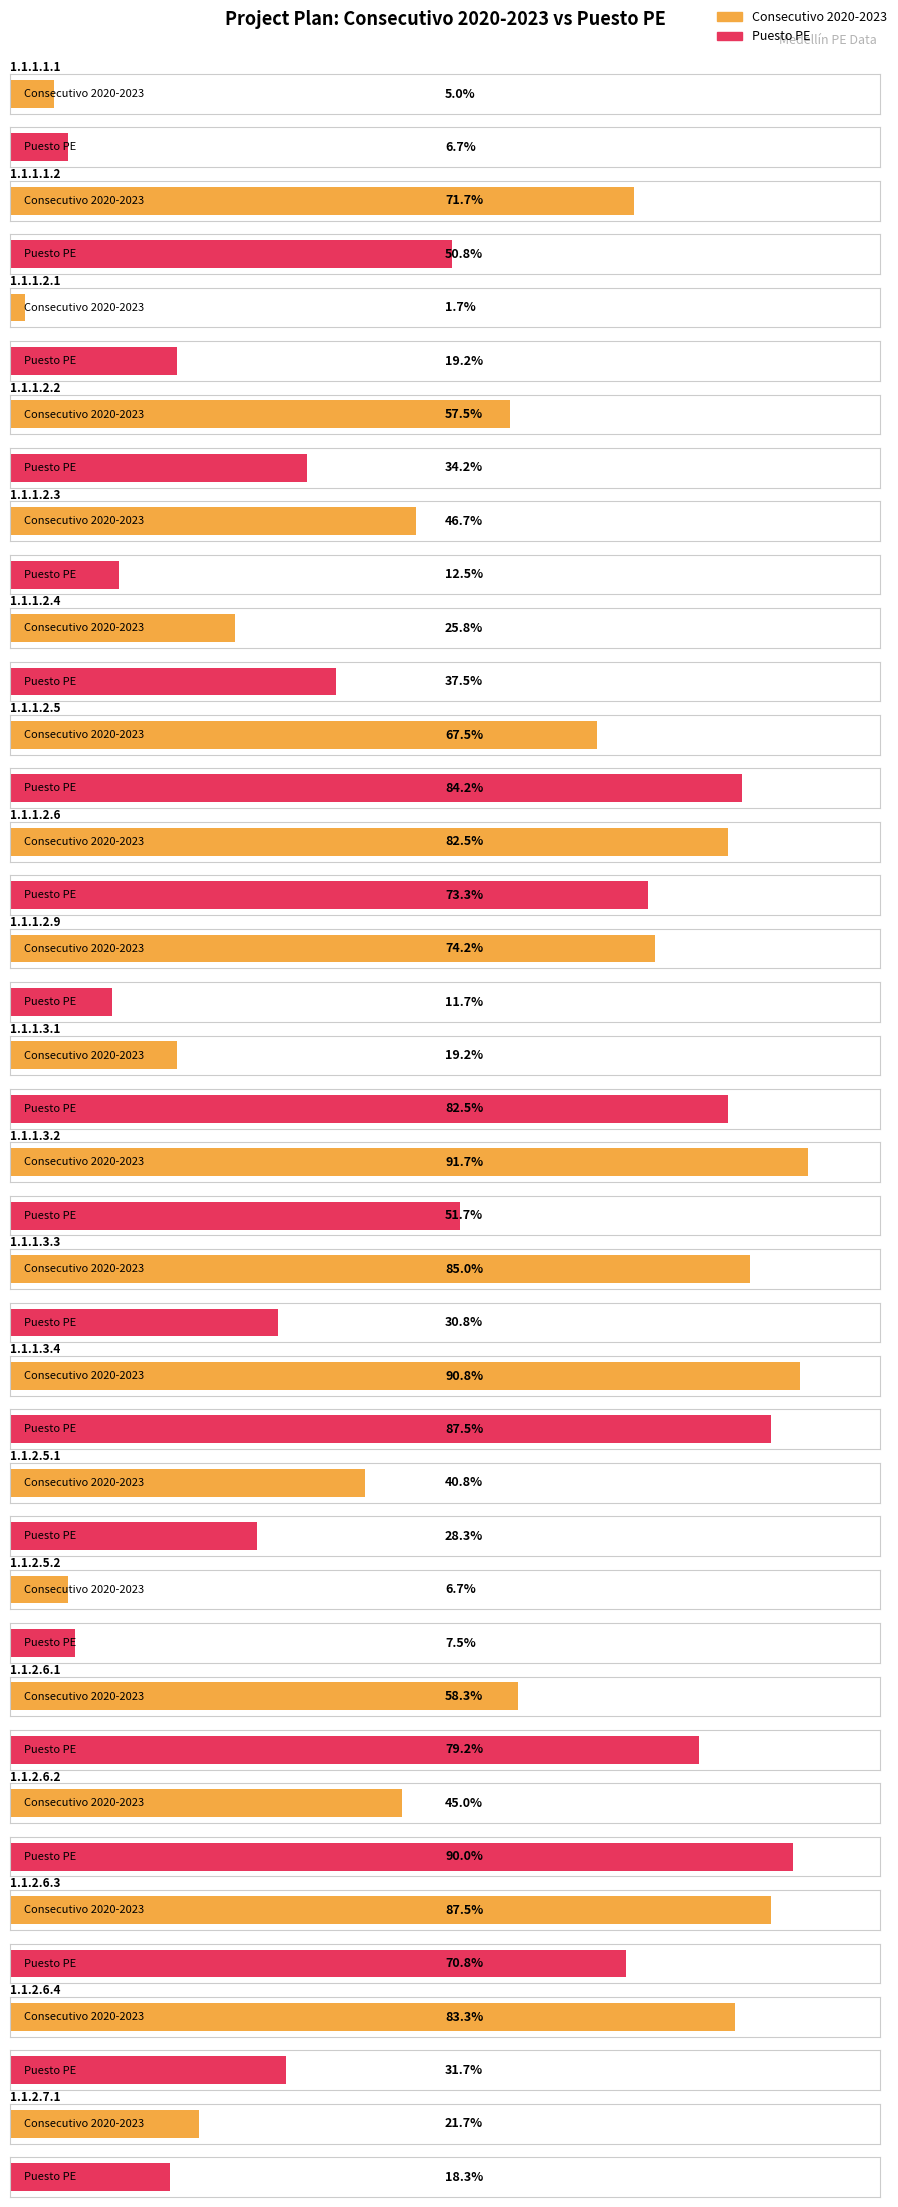

At which label does Consecutivo 2020-2023 reach its peak?

1.1.1.3.2